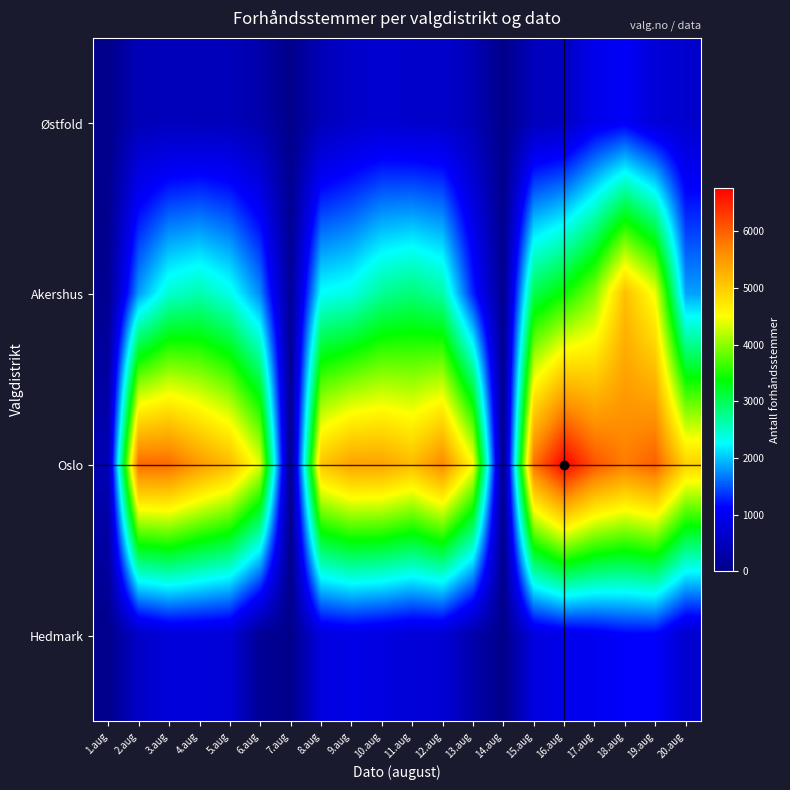

Reading right to left, transcribe all the data shown in this chart.

Østfold: 20.aug=659	19.aug=758	18.aug=1069	17.aug=952	16.aug=545	15.aug=489	14.aug=0	13.aug=440	12.aug=634	11.aug=634	10.aug=700	9.aug=619	8.aug=441	7.aug=0	6.aug=329	5.aug=472	4.aug=471	3.aug=479	2.aug=441	1.aug=9
Akershus: 20.aug=1838	19.aug=4432	18.aug=5123	17.aug=3952	16.aug=3408	15.aug=3037	14.aug=42	13.aug=1282	12.aug=2648	11.aug=2860	10.aug=2718	9.aug=2373	8.aug=2279	7.aug=116	6.aug=1728	5.aug=2355	4.aug=2606	3.aug=2463	2.aug=1813	1.aug=58
Oslo: 20.aug=4935	19.aug=6005	18.aug=5748	17.aug=6089	16.aug=6765	15.aug=5842	14.aug=0	13.aug=4525	12.aug=5643	11.aug=5161	10.aug=5397	9.aug=5413	8.aug=5067	7.aug=0	6.aug=4363	5.aug=5175	4.aug=5494	3.aug=5902	2.aug=5913	1.aug=394
Hedmark: 20.aug=672	19.aug=1110	18.aug=1107	17.aug=1000	16.aug=933	15.aug=817	14.aug=0	13.aug=320	12.aug=736	11.aug=750	10.aug=837	9.aug=900	8.aug=831	7.aug=0	6.aug=122	5.aug=745	4.aug=786	3.aug=786	2.aug=594	1.aug=16